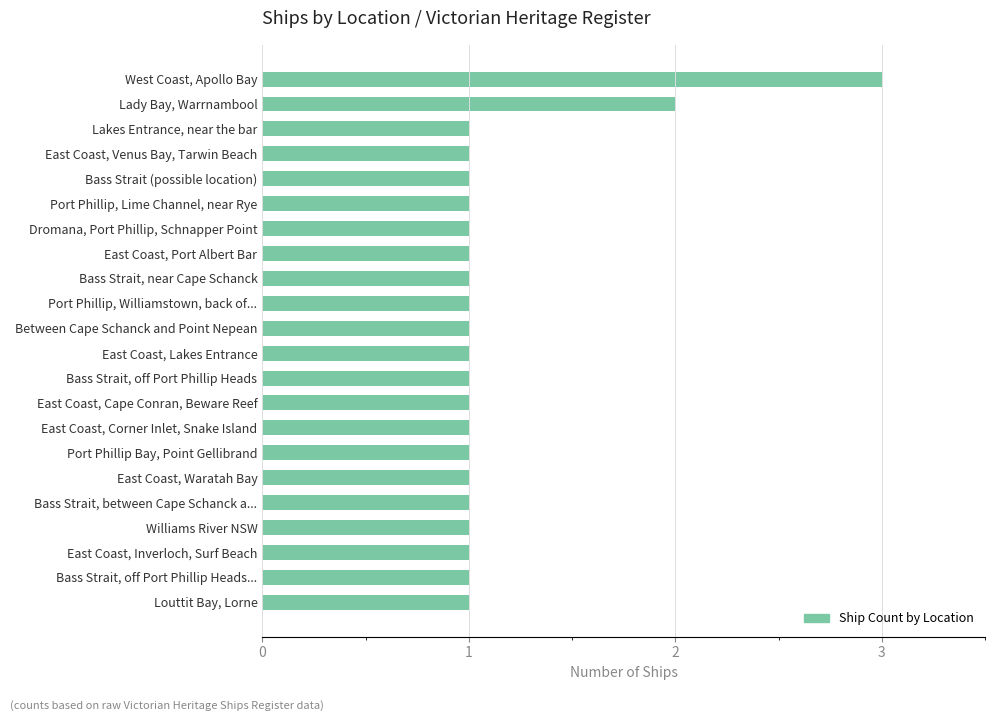

What position from the top is Bass Strait, off Port Phillip Heads?

13